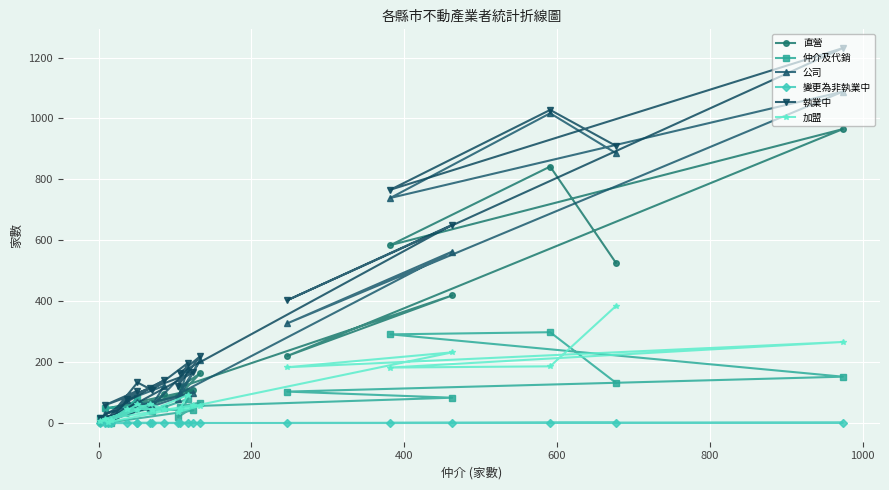

Reading left to right, transcribe all the data shown in this chart.

直營: 526	842	584	965	220	419	117	163	87	105	66	72	11	108	46	62	6	33	94	53	0
仲介及代銷: 132	298	291	152	103	83	54	67	19	79	38	82	1	41	50	55	1	40	48	46	15
公司: 886	1017	739	1088	327	563	97	206	78	177	55	70	6	100	31	54	6	75	122	50	16
變更為非執業中: 1	1	0	1	0	0	0	0	0	0	0	0	0	0	0	0	0	0	0	0	0
執業中: 910	1028	766	1231	403	651	163	219	123	197	108	133	13	166	58	106	17	79	140	115	17
加盟: 384	186	182	266	183	232	46	56	36	92	42	61	2	58	12	44	11	46	46	62	7